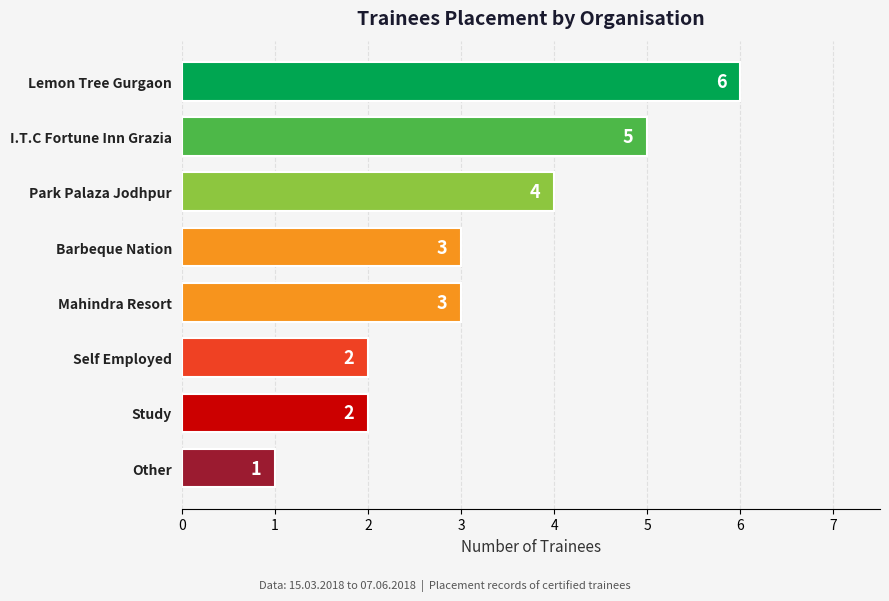

Reading top to bottom, extract all data points from this chart.

Lemon Tree Gurgaon=6	I.T.C Fortune Inn Grazia=5	Park Palaza Jodhpur=4	Barbeque Nation=3	Mahindra Resort=3	Self Employed=2	Study=2	Other=1